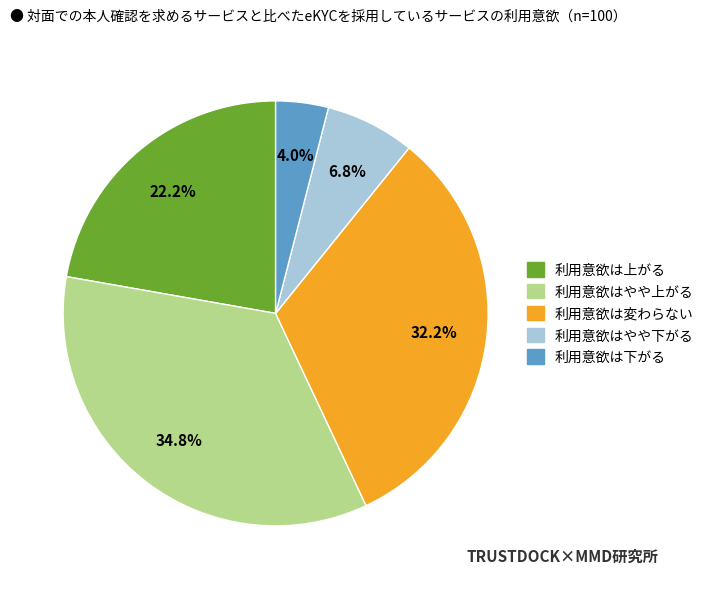

Count the number of slices in the pie.

5